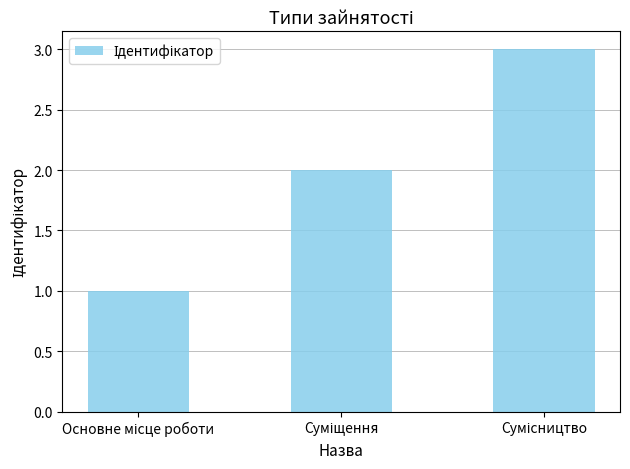

How many values are between 1 and 3?

3